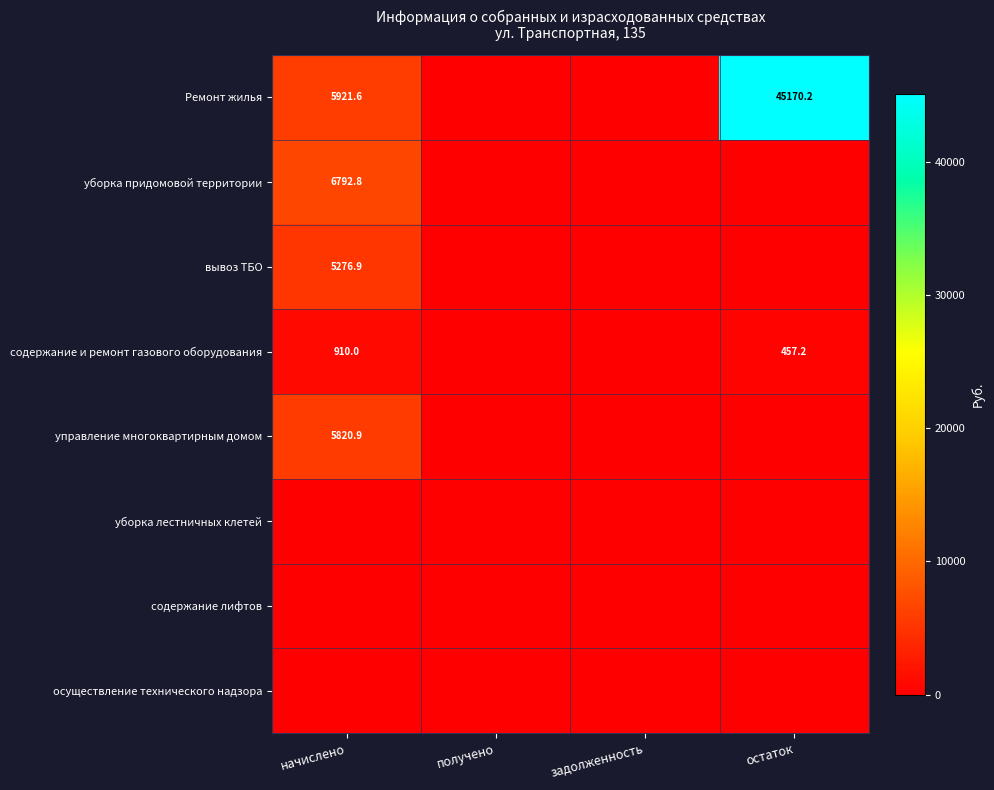

The Ремонт жилья series shows 4063.5 at начислено. True or false?

False